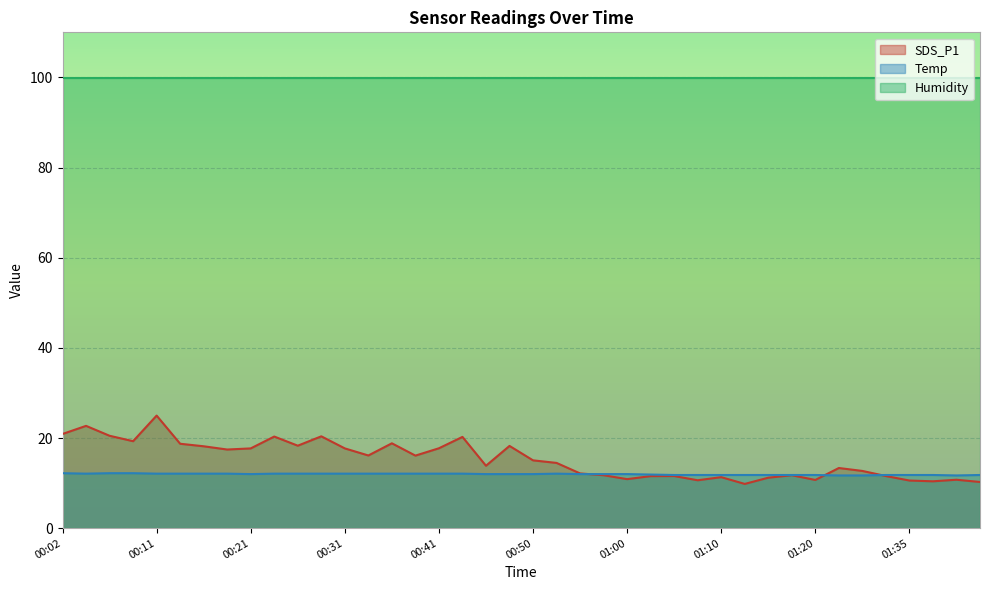

What is the difference between the highest and lowest values at 01:05?

0.2